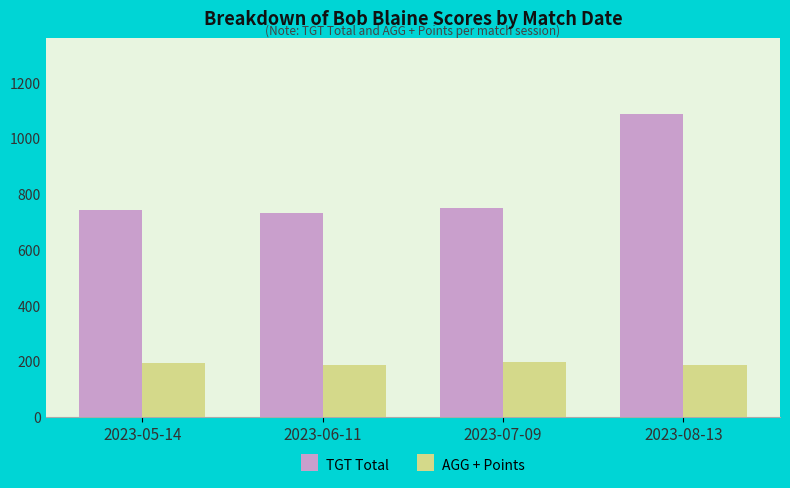

What is the smallest value displayed?

185.2